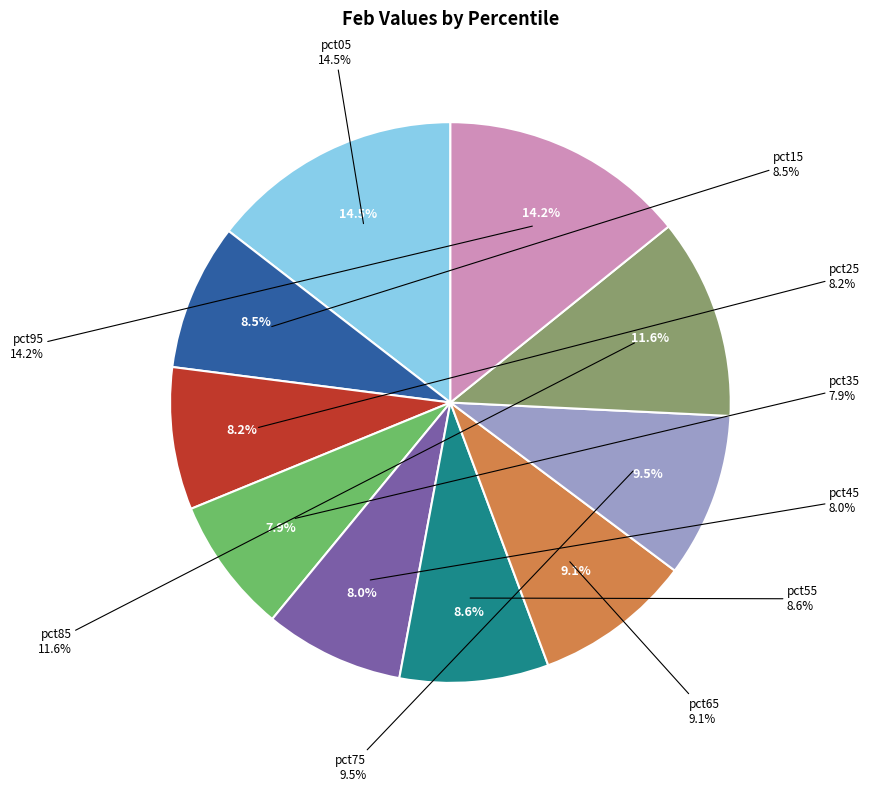

To the nearest percent, what is the difference between the largest and smallest slice percentages?

7%